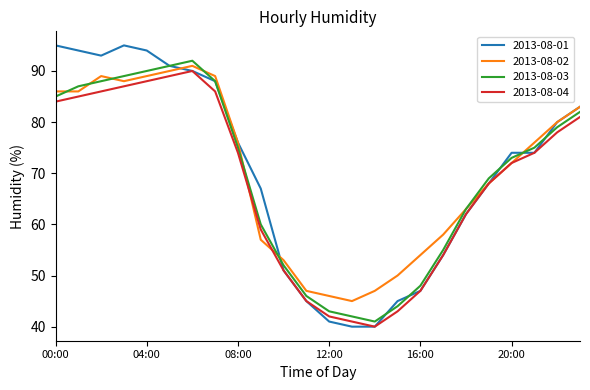

Is this an area chart (filled region under the line)?

No